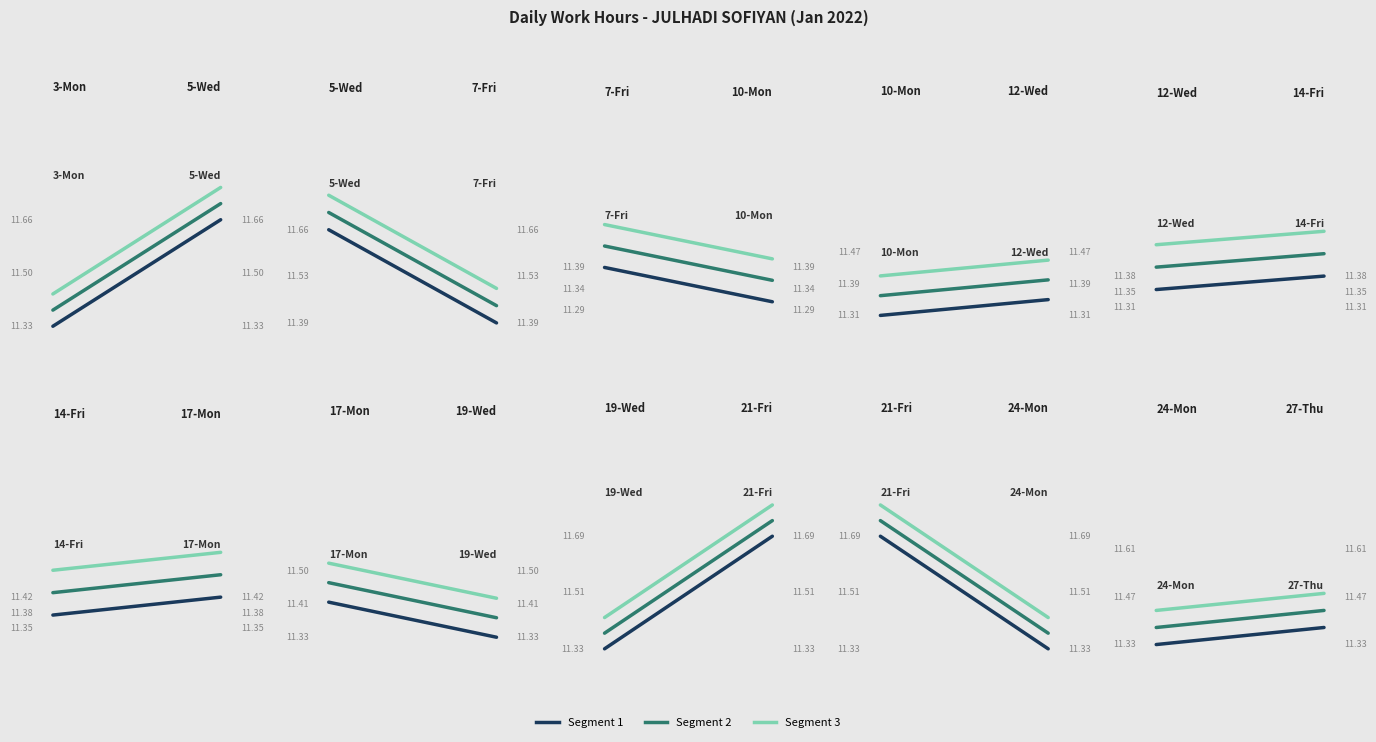

How many Line 3 values are between 11 and 12?

2